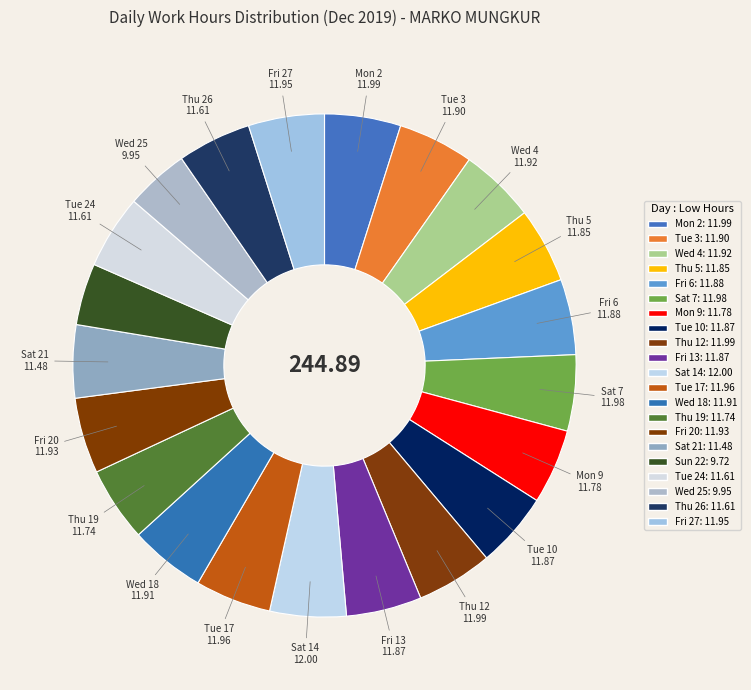

Count the number of slices in the pie.

21